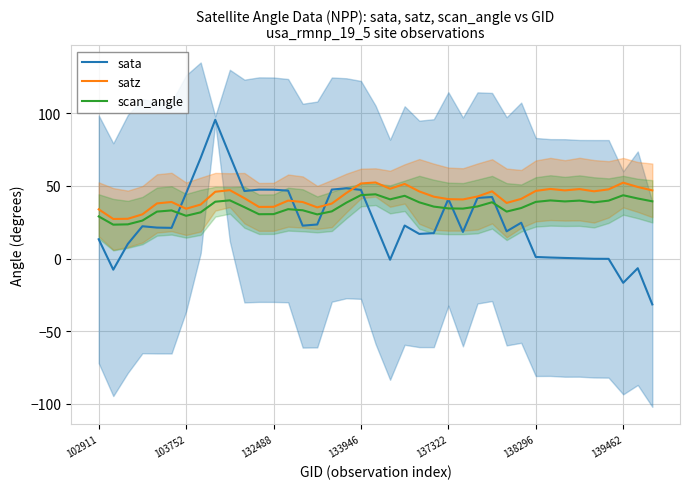

What is the difference between the maximum and second lowest values in the scan_angle series?

20.7